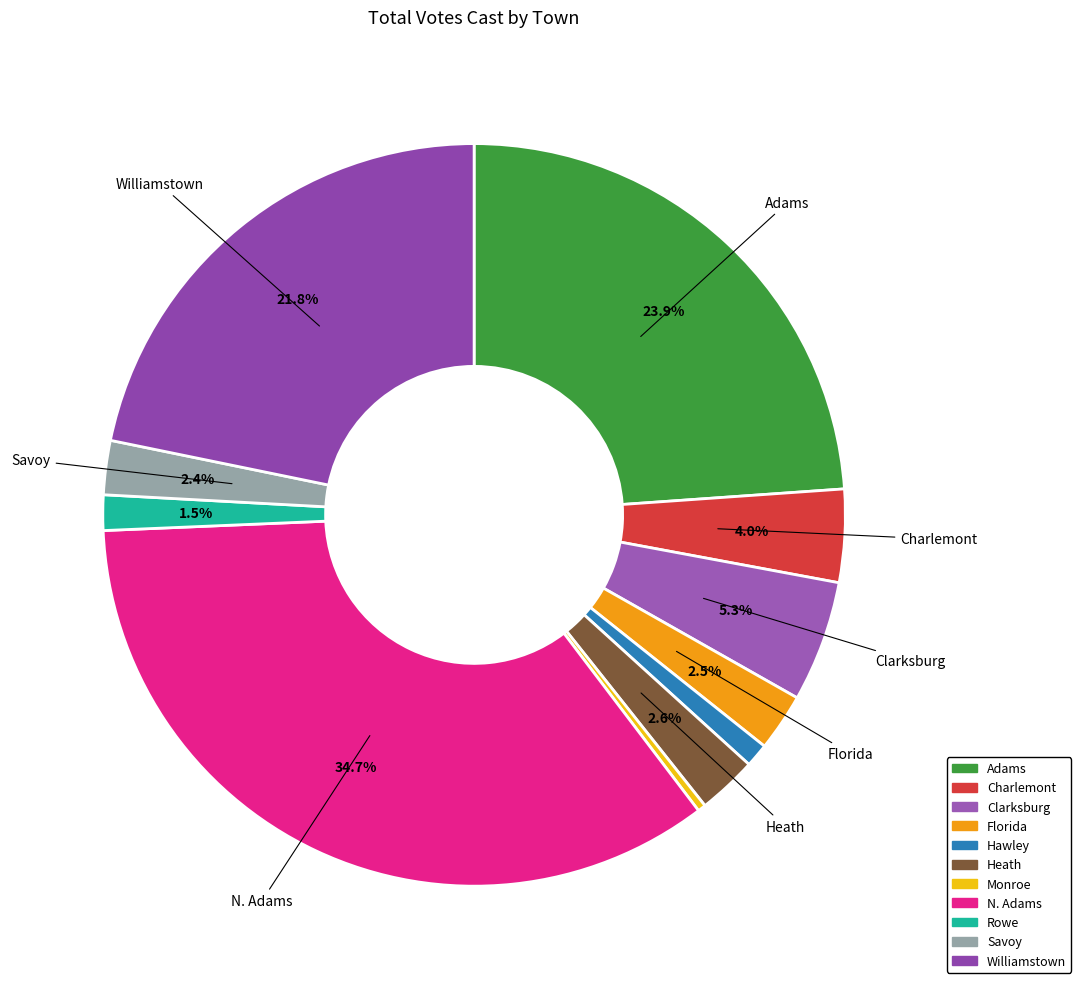

Is there a majority slice in this chart?

No